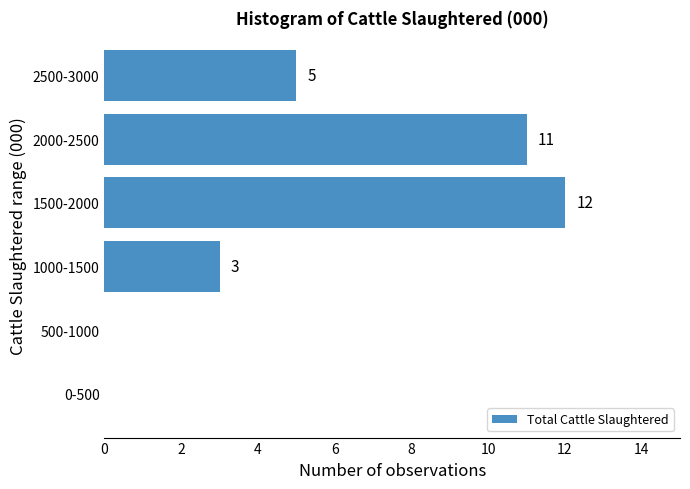

Reading bottom to top, list all the values displayed in this chart.

0-500=0	500-1000=0	1000-1500=3	1500-2000=12	2000-2500=11	2500-3000=5